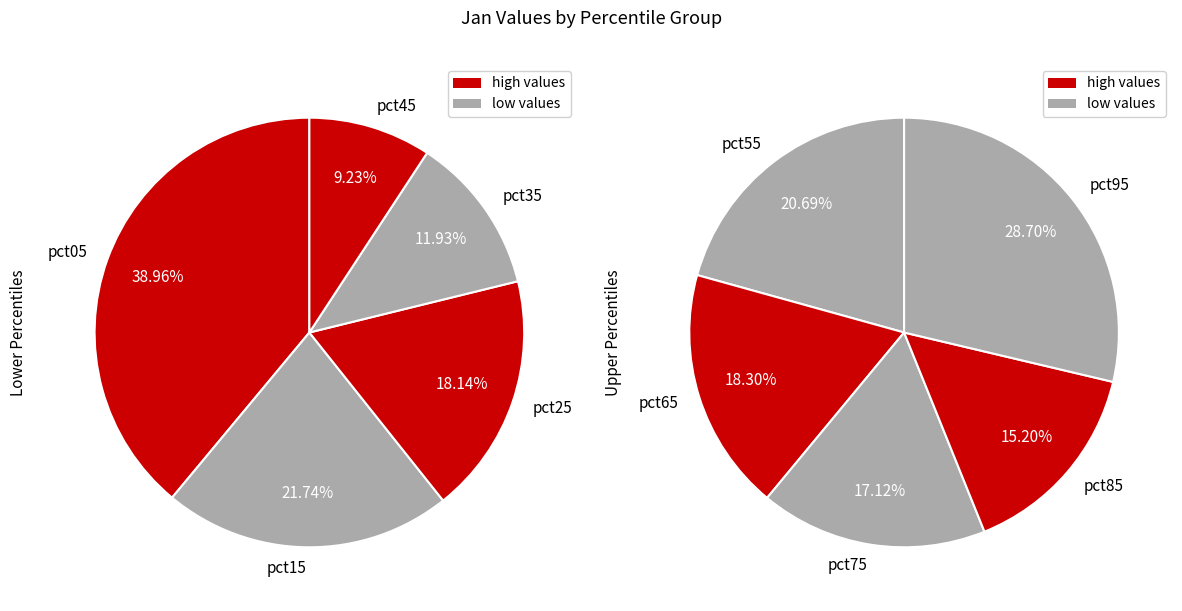

What is the change in value from pct05 to pct25?

-2.2